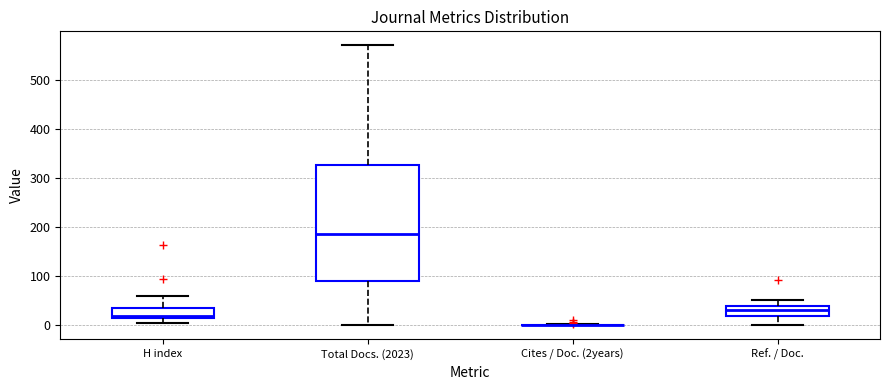

Reading left to right, transcribe this box plot: for each box, give where its median line is, the range the box spans, and where its two whiskers end, as read against the y-axis. The values are not printed on the chart, so give them approximately, as read against the axis.

H index: median 20, box 10 to 40, whiskers 0 to 60
Total Docs. (2023): median 190, box 90 to 330, whiskers 0 to 570
Cites / Doc. (2years): box collapsed to a line at 0, whiskers 0 to 0
Ref. / Doc.: median 30, box 20 to 40, whiskers 0 to 50